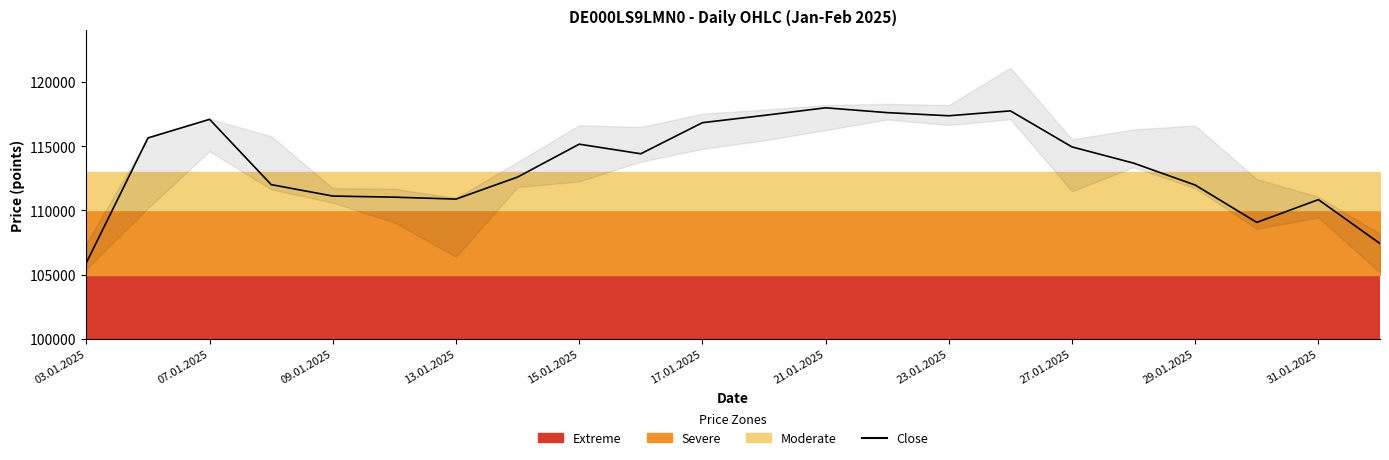

What is the average value?

113577